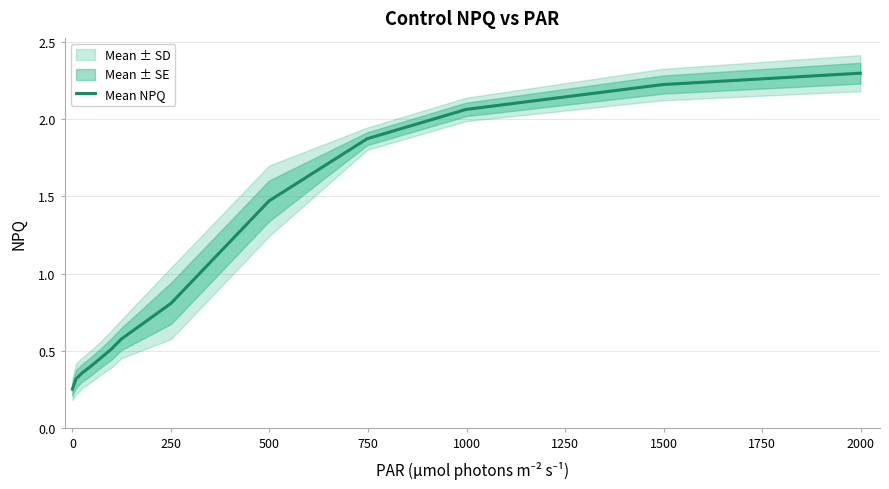

What is the value of the 11th point from the left?

2.1